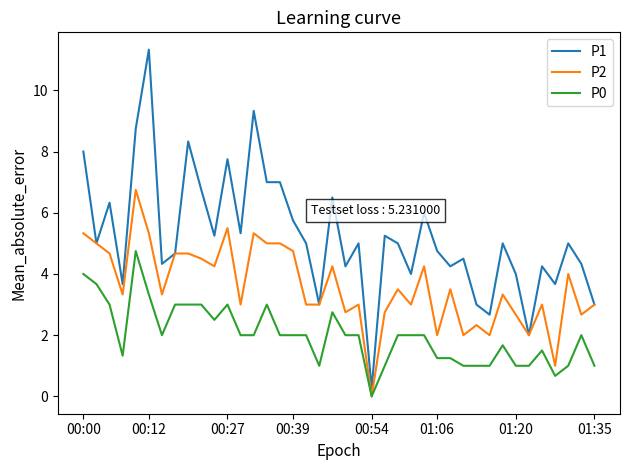

True or false: P1 and P0 cross at least once.

False